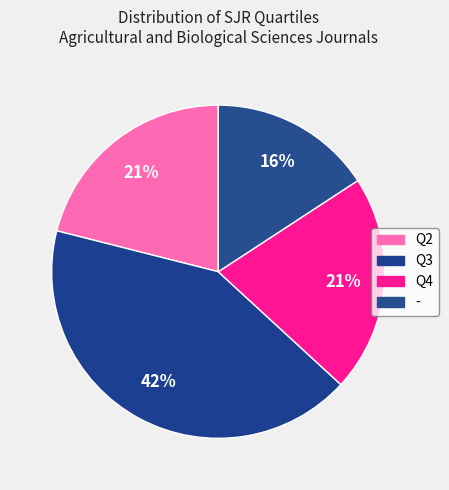

To the nearest percent, what percentage of the pie is -?

16%